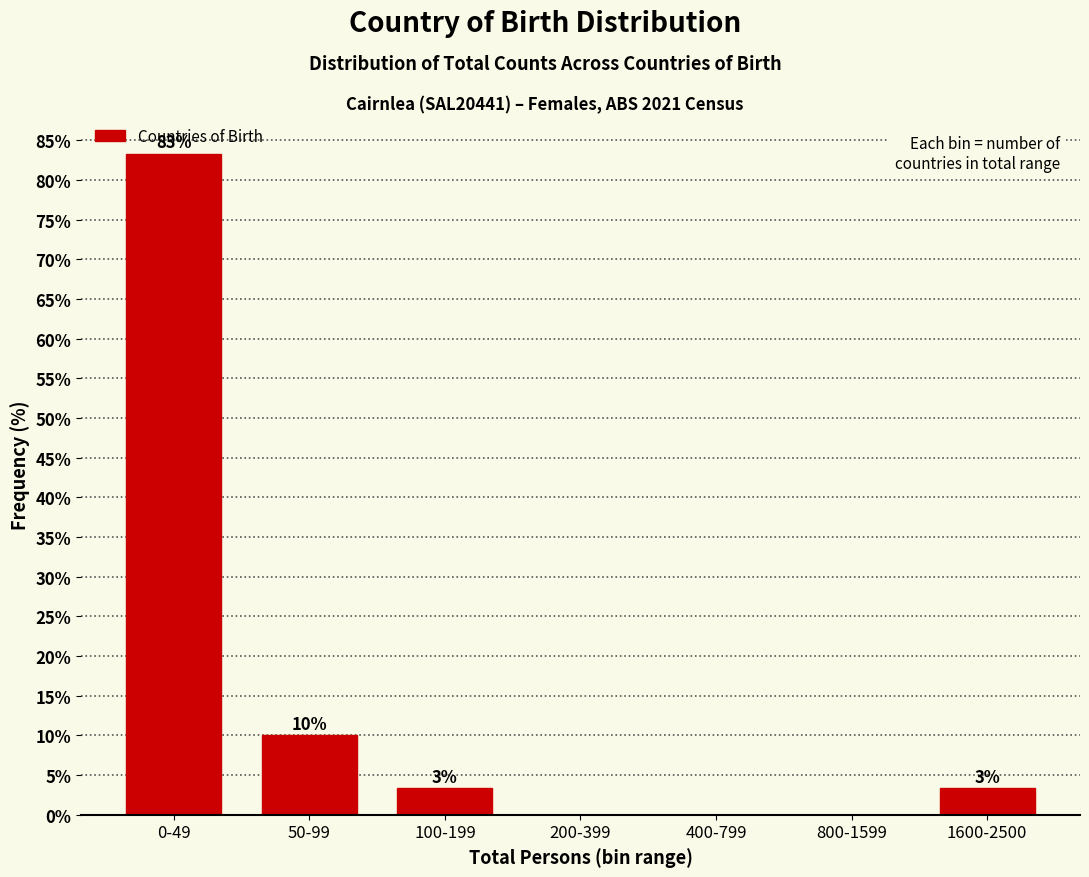

At which category does the chart reach its peak across all series?

0-49